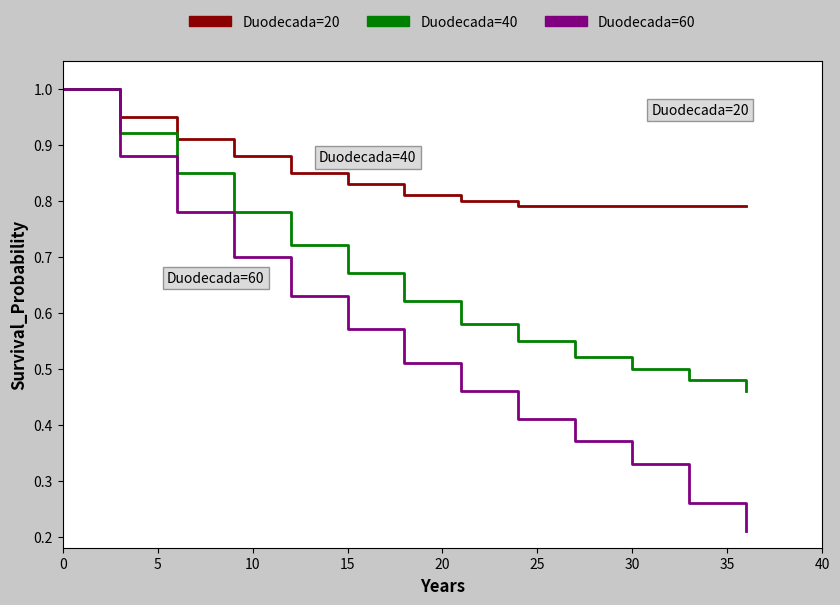

List the series in order of their overall mean, highest first.

Duodecada=20, Duodecada=40, Duodecada=60